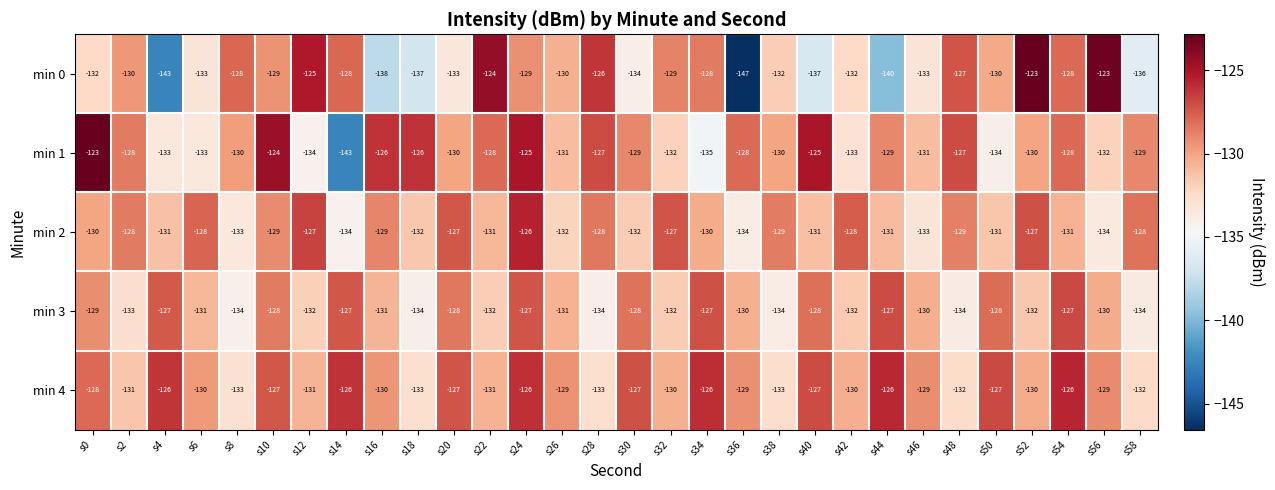

At which label does min 3 first exceed -130?

s0